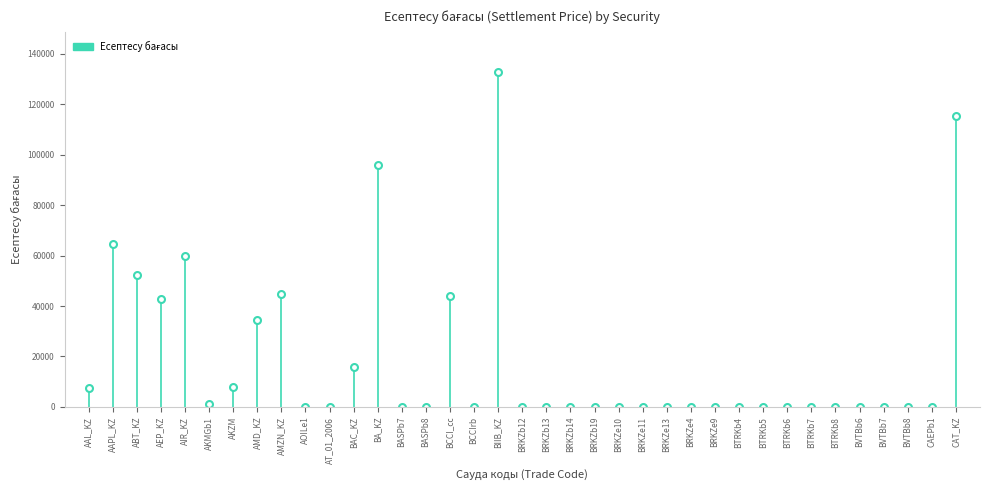

Between AAL_KZ and AAPL_KZ, which is larger?

AAPL_KZ